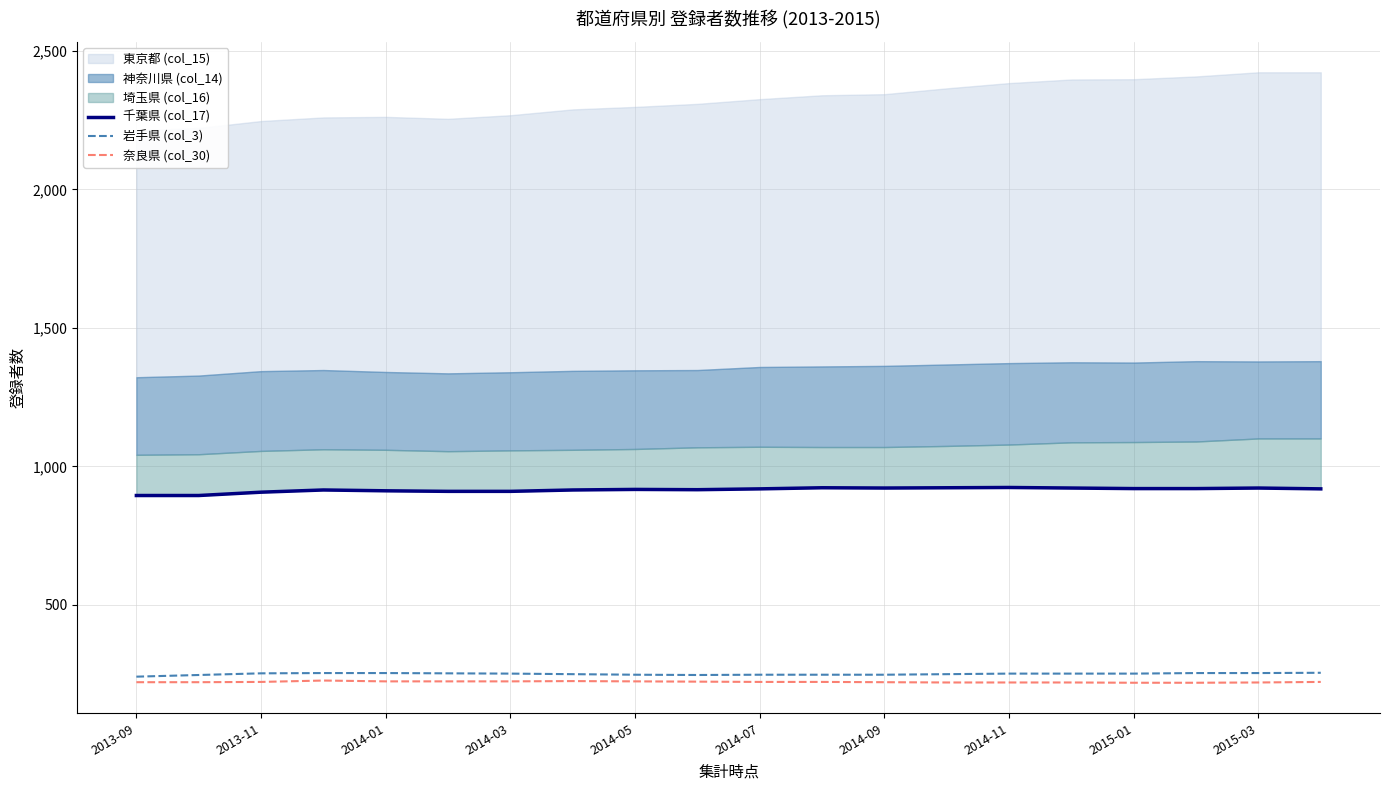

True or false: 岩手県 (col_3) and 奈良県 (col_30) intersect in this chart.

False